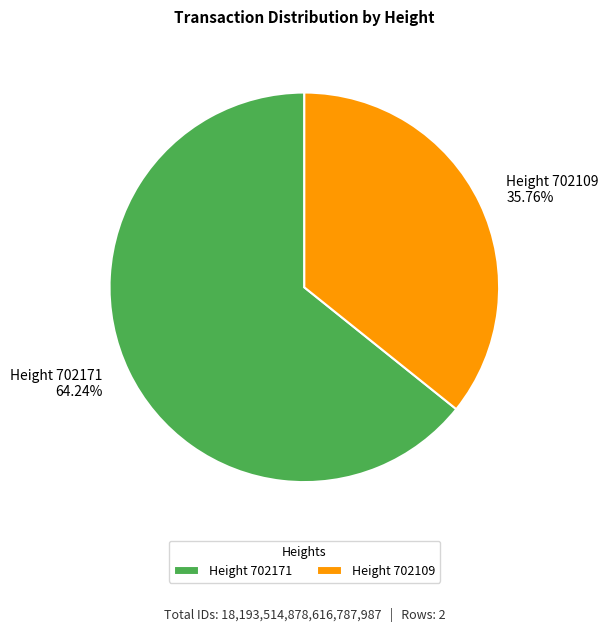

Which category has the smallest portion of the pie?

Height 702109